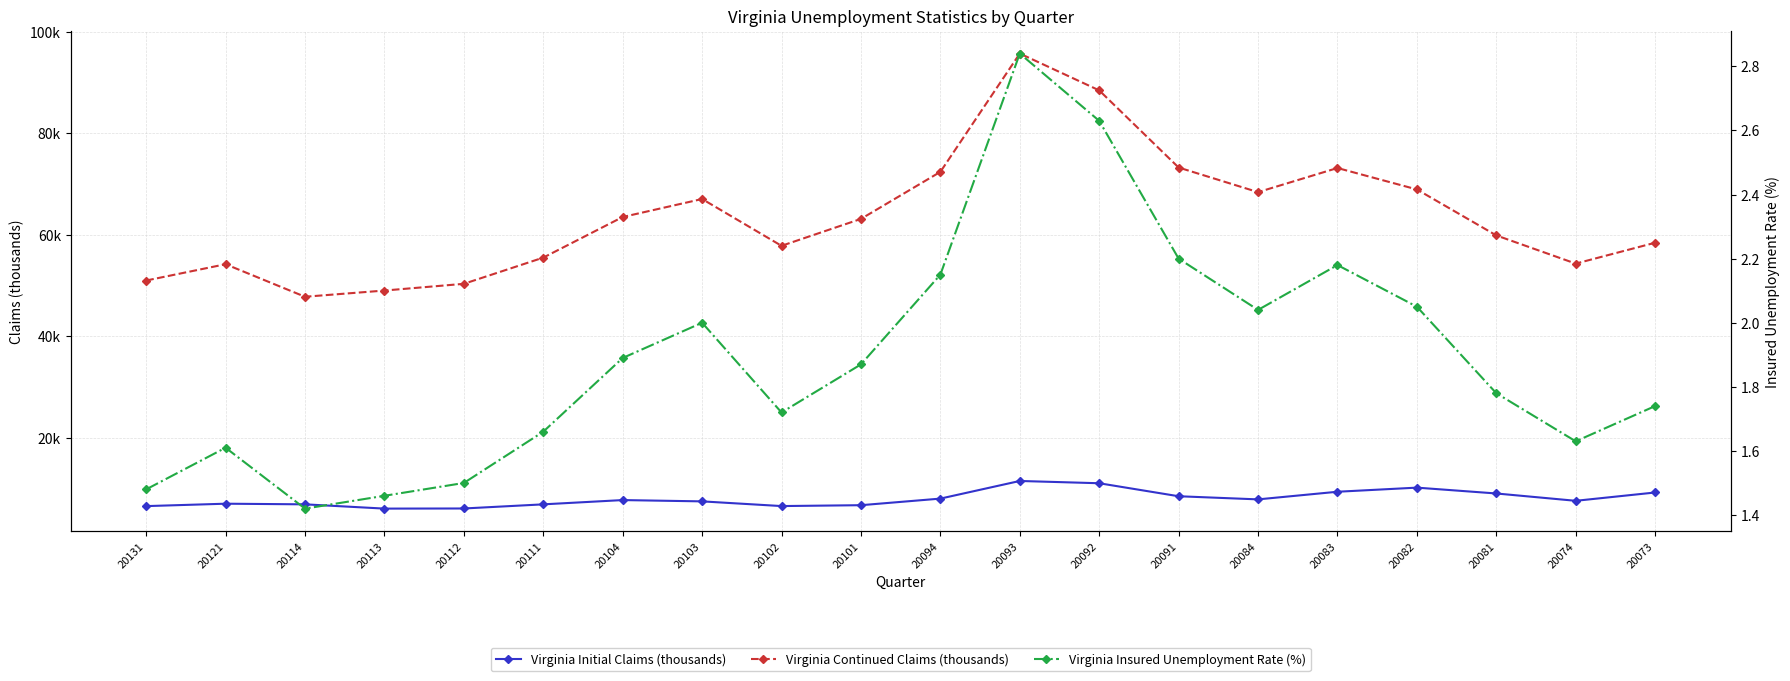

The value of Virginia Insured Unemployment Rate (%) at 20091 is 2.2. True or false?

True